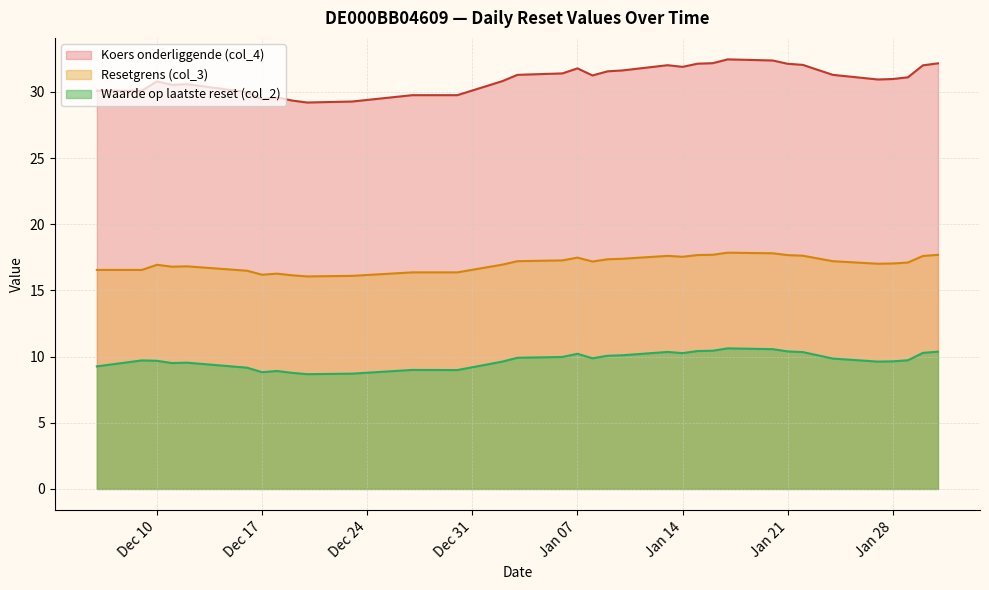

Which series has the largest total across all categories?

Koers onderliggende (col_4)